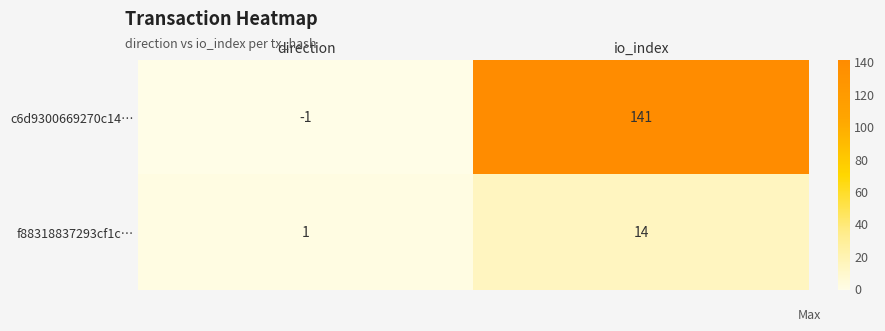

At which category is the sum across all series the highest?

io_index